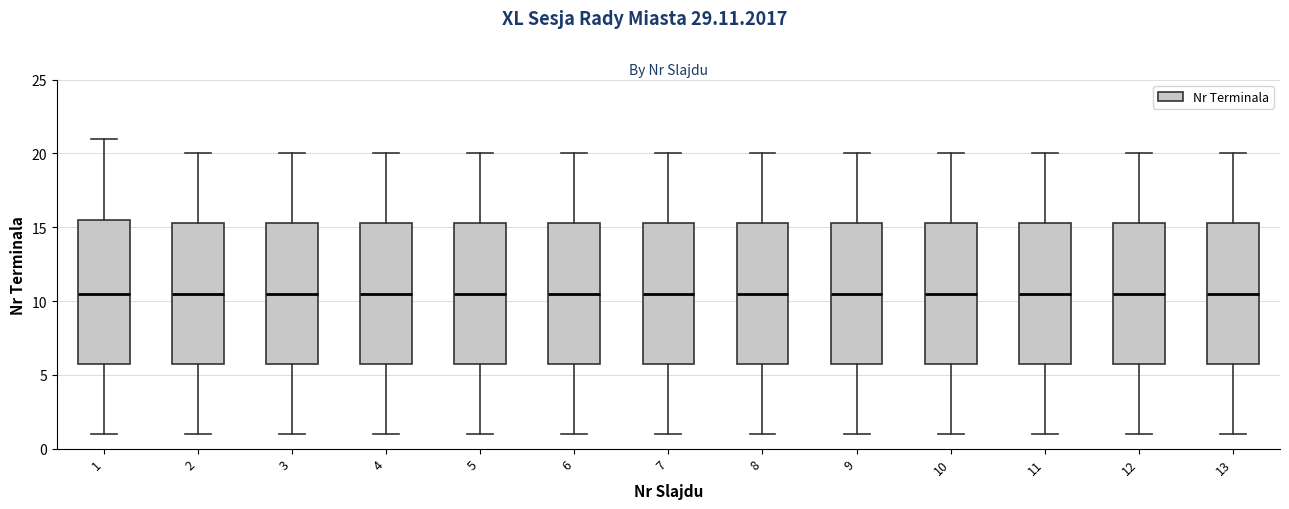

Where does the lower whisker of the box at x = 8 end on the y-axis? The values are not printed on the chart, so give them approximately, as read against the axis.

1.0